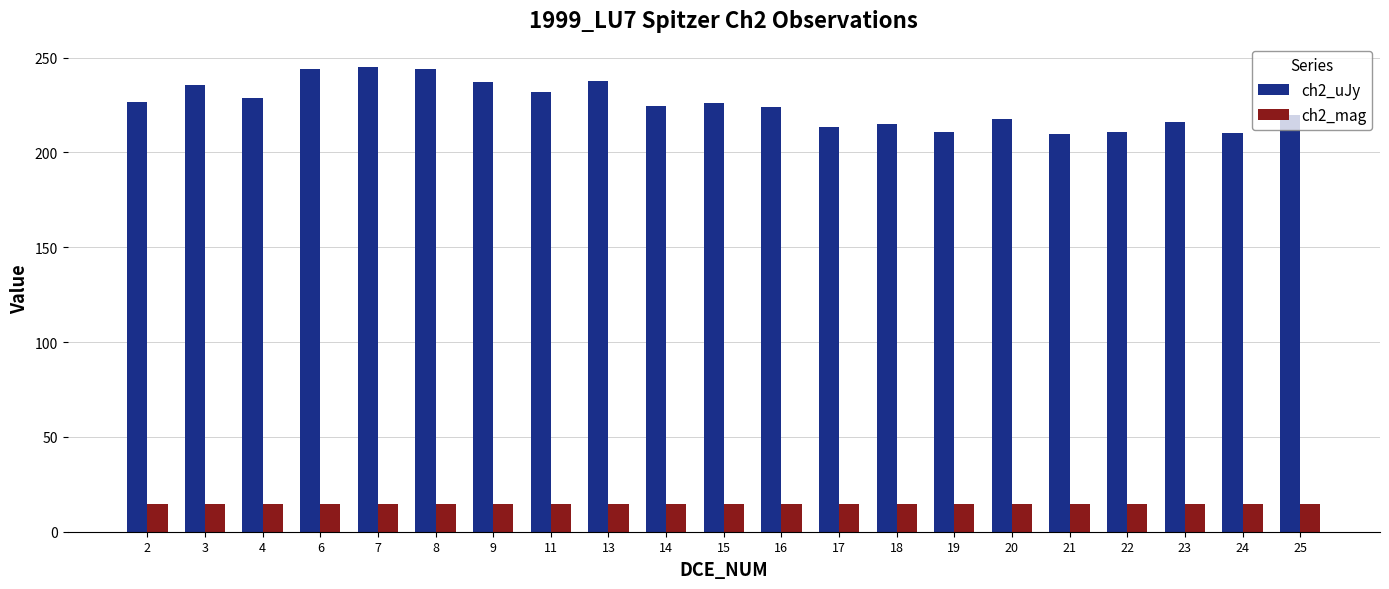

What is the total value across all series at 2?

241.2